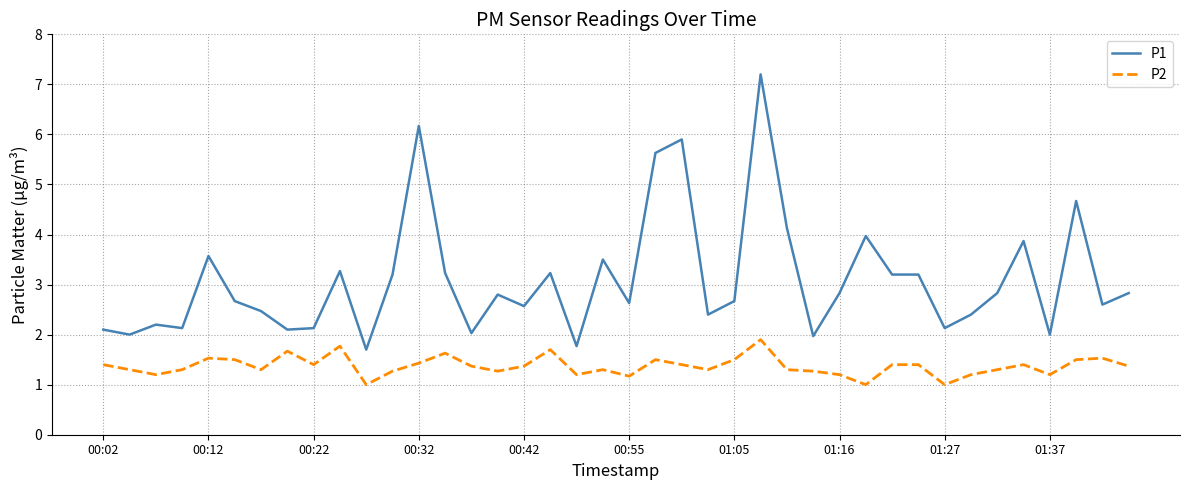

Does the chart display data point markers on the line(s)?

No